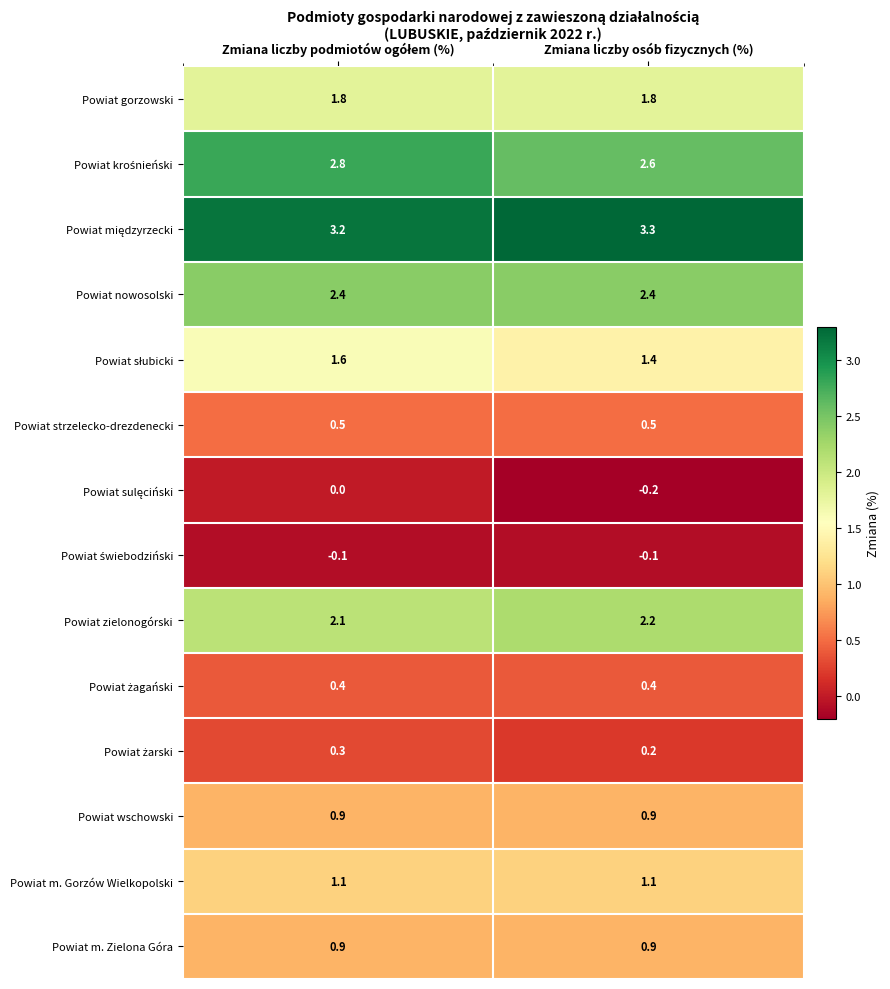

What is the average value of the Powiat nowosolski series?

2.4